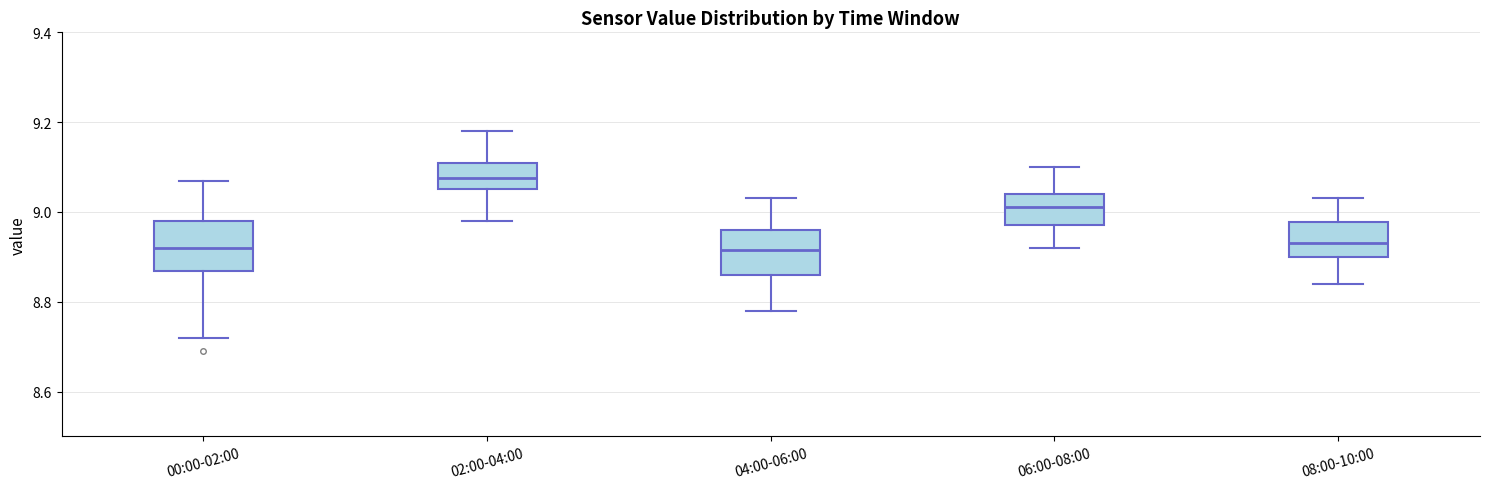

Reading left to right, transcribe this box plot: for each box, give where its median line is, the range the box spans, and where its two whiskers end, as read against the y-axis. The values are not printed on the chart, so give them approximately, as read against the axis.

00:00-02:00: median 8.92, box 8.86 to 8.98, whiskers 8.72 to 9.08
02:00-04:00: median 9.08, box 9.06 to 9.12, whiskers 8.98 to 9.18
04:00-06:00: median 8.92, box 8.86 to 8.96, whiskers 8.78 to 9.04
06:00-08:00: median 9.02, box 8.98 to 9.04, whiskers 8.92 to 9.10
08:00-10:00: median 8.94, box 8.90 to 8.98, whiskers 8.84 to 9.04